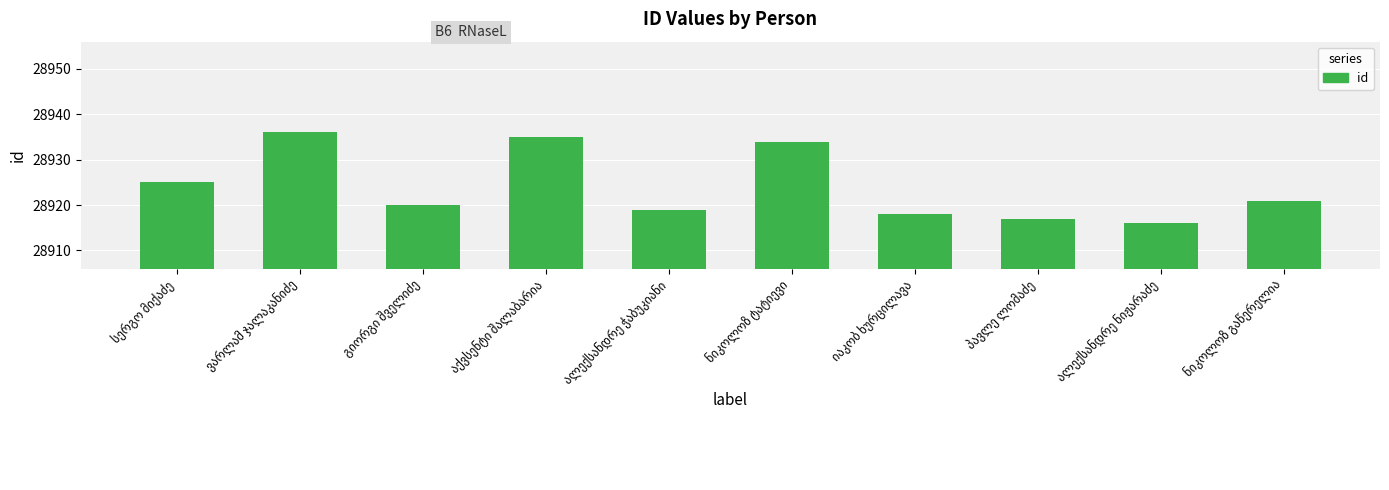

What is the maximum value shown in the chart?

28936